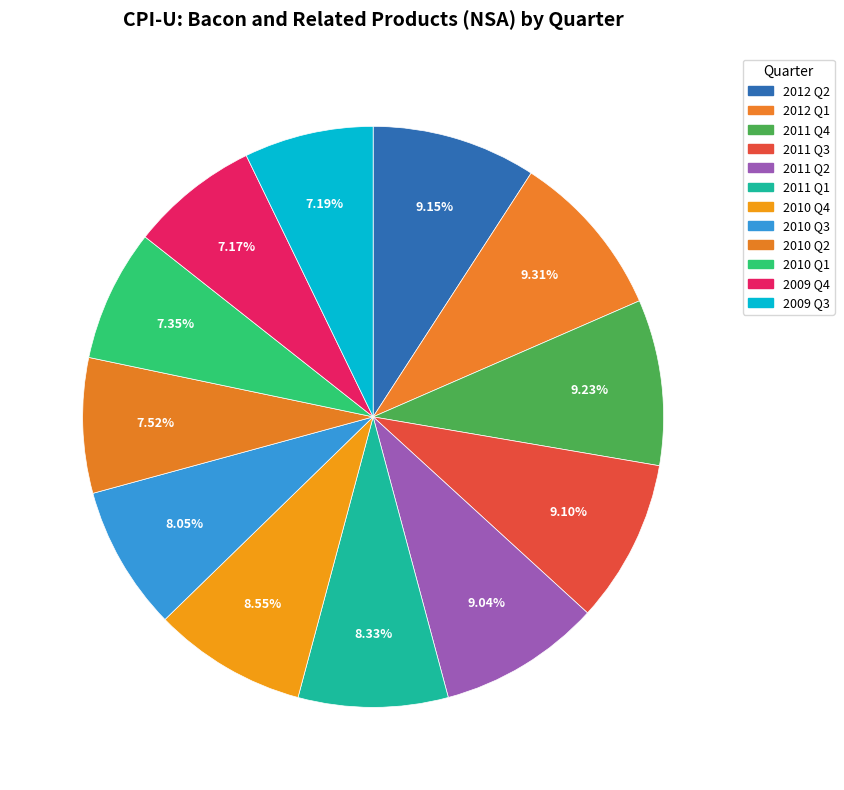

Is it true that 2010 Q2 is 1% of the pie?

False